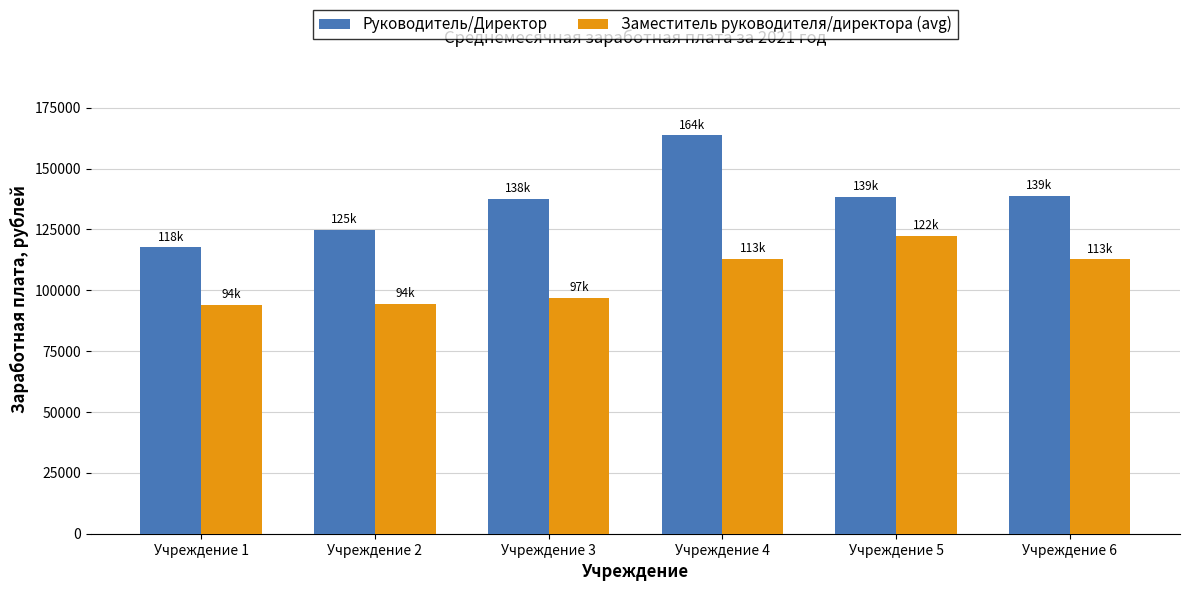

What are all the series names shown in the legend?

Руководитель/Директор, Заместитель руководителя/директора (avg)